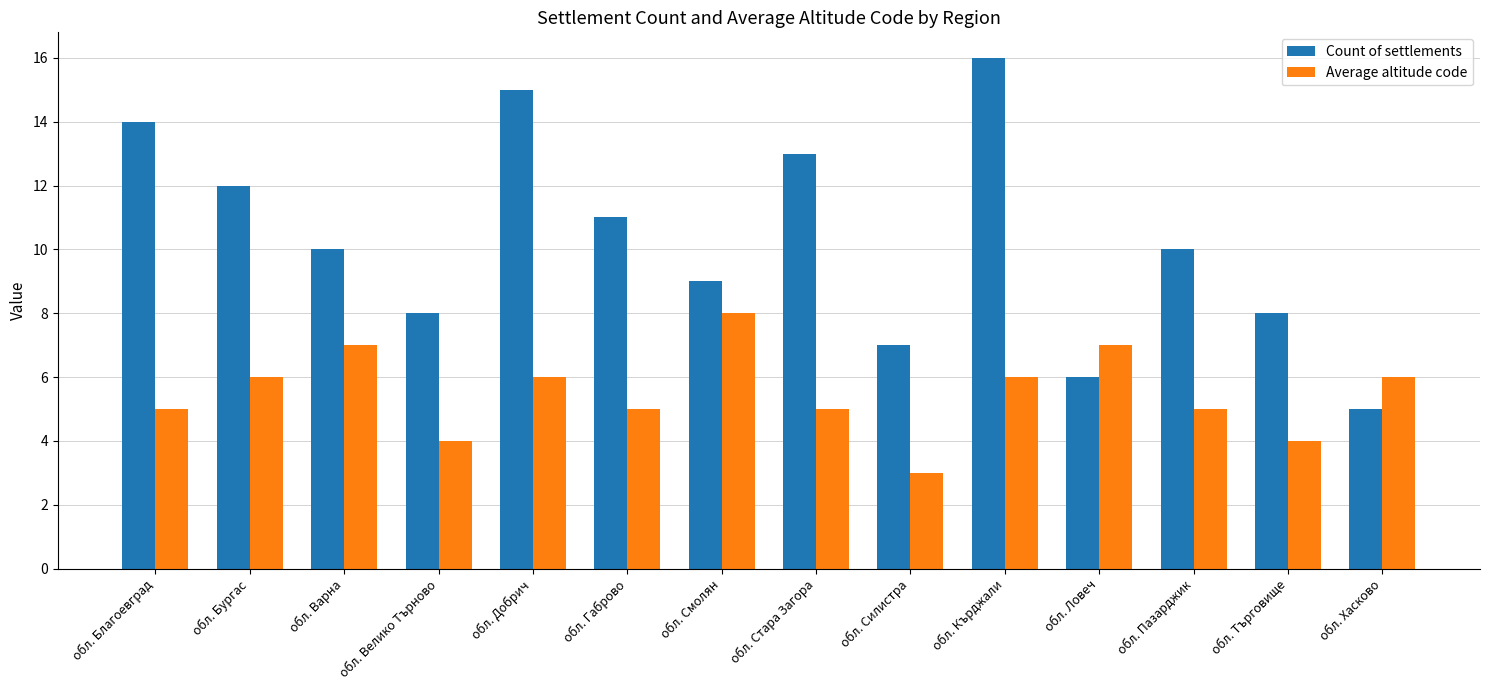

What is the average value of the Average altitude code series?

6